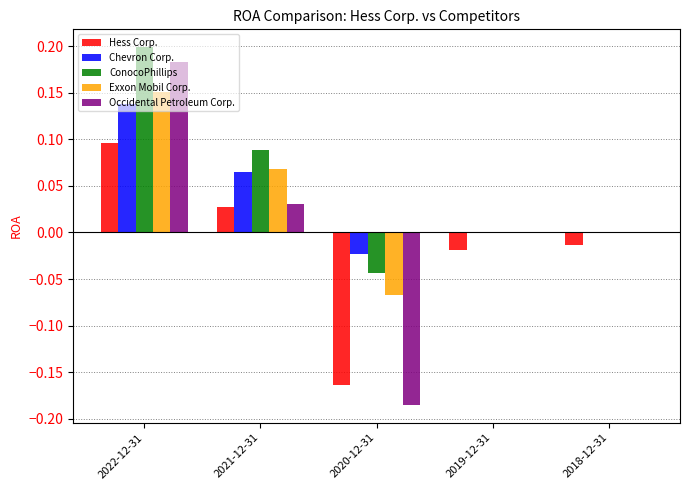

What are all the series names shown in the legend?

Hess Corp., Chevron Corp., ConocoPhillips, Exxon Mobil Corp., Occidental Petroleum Corp.